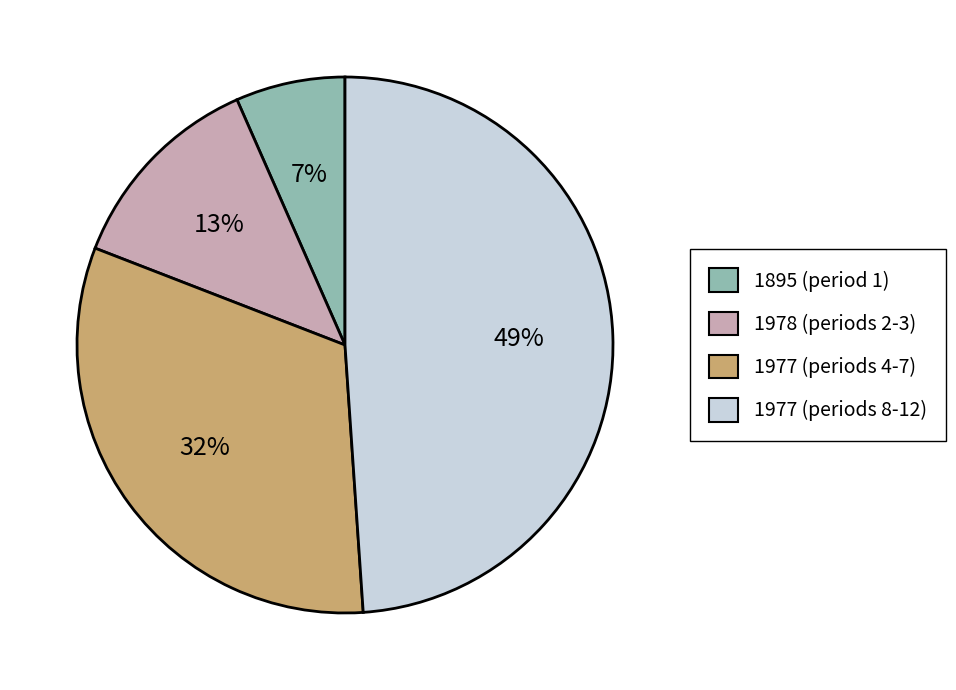

Is there a majority slice in this chart?

No